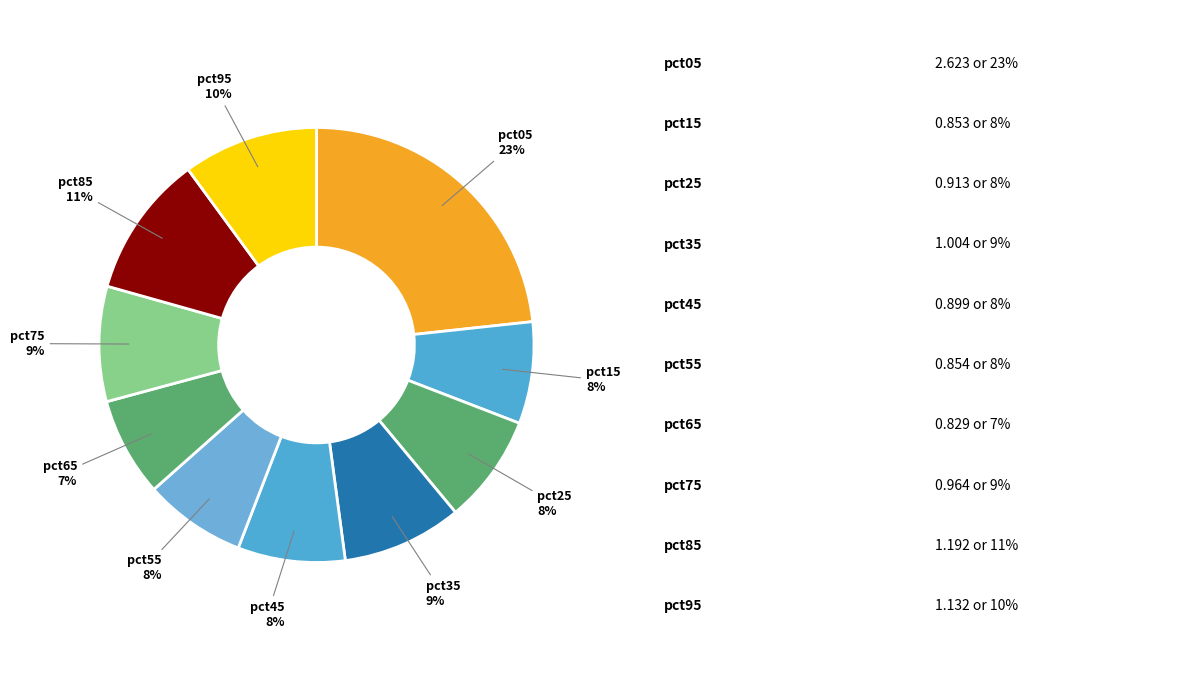

How many slices are in this pie chart?

10